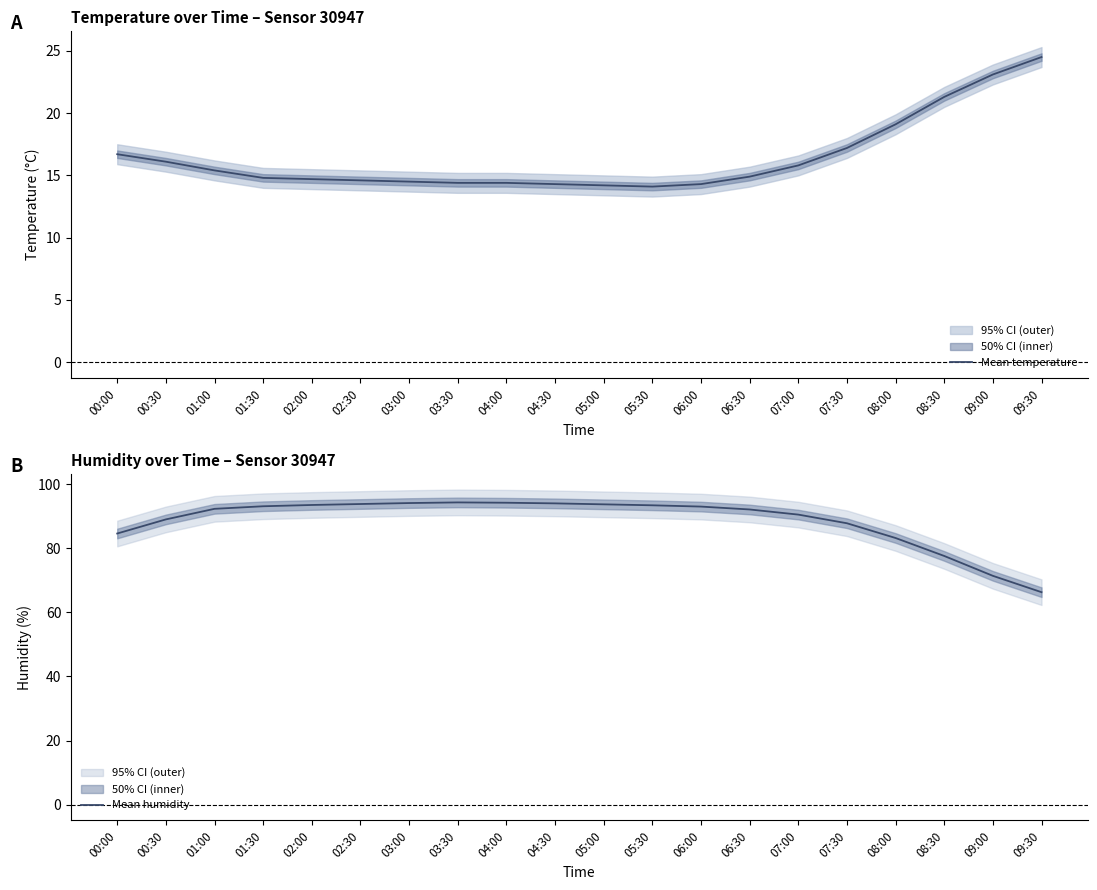

At 06:00, list the series in order from smallest to largest.

temperature, humidity